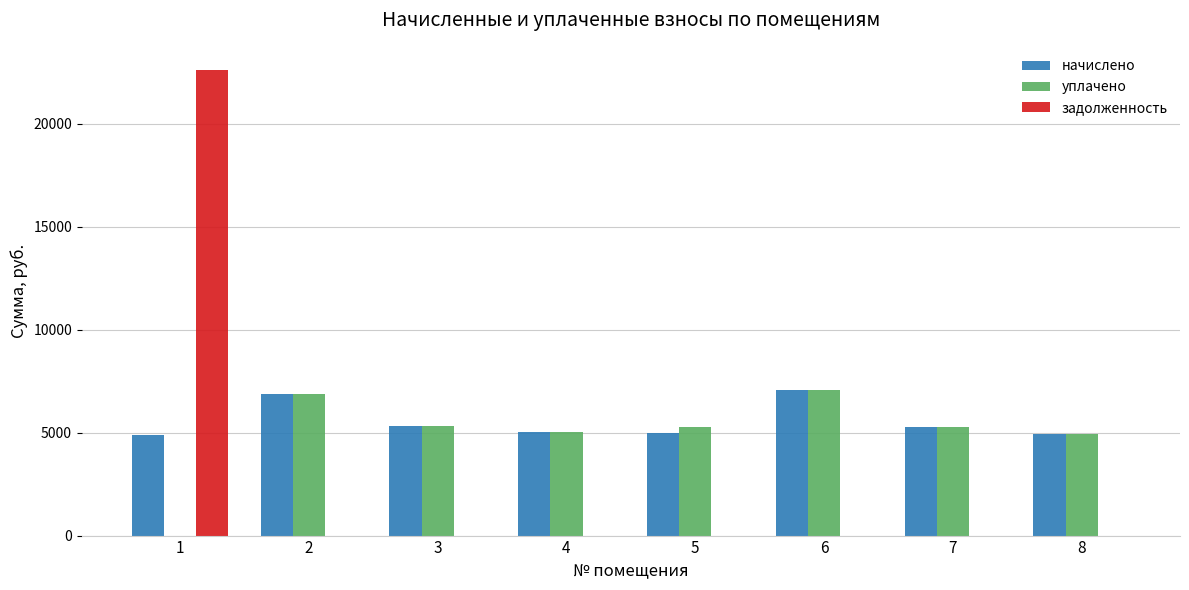

What is the sum of all начислено values?

44426.3